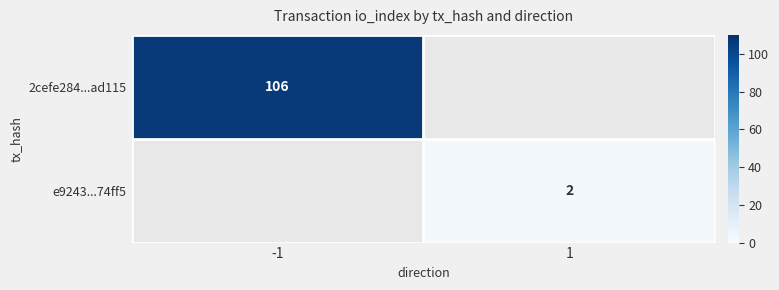

True or false: 2cefe284...ad115 has a value of 23 at -1.

False